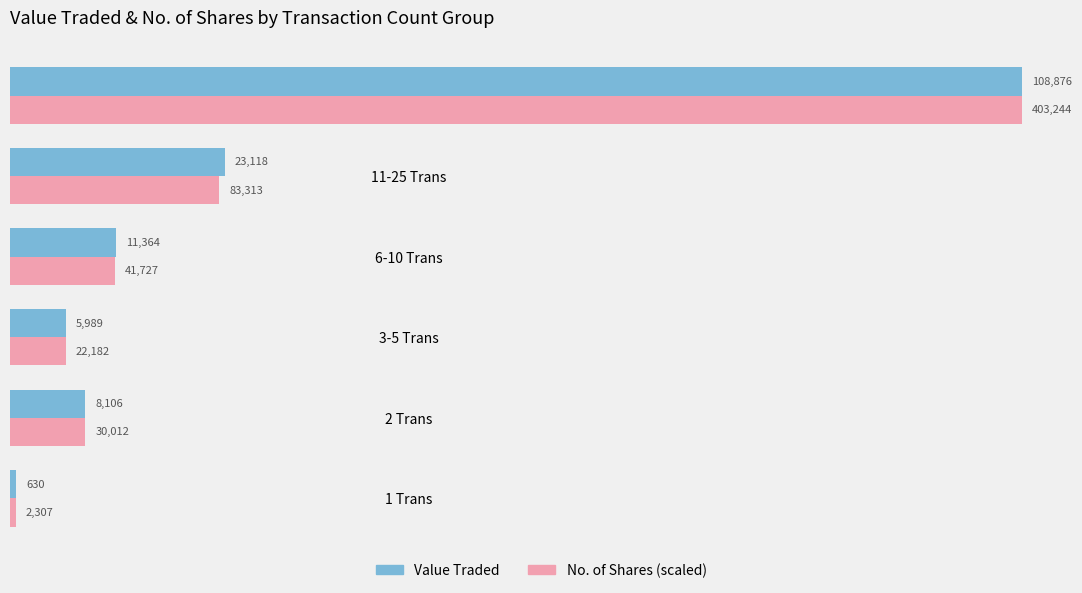

Is the value of No. of Shares (scaled) at 1 Trans greater than the value of Value Traded at 2 Trans?

No